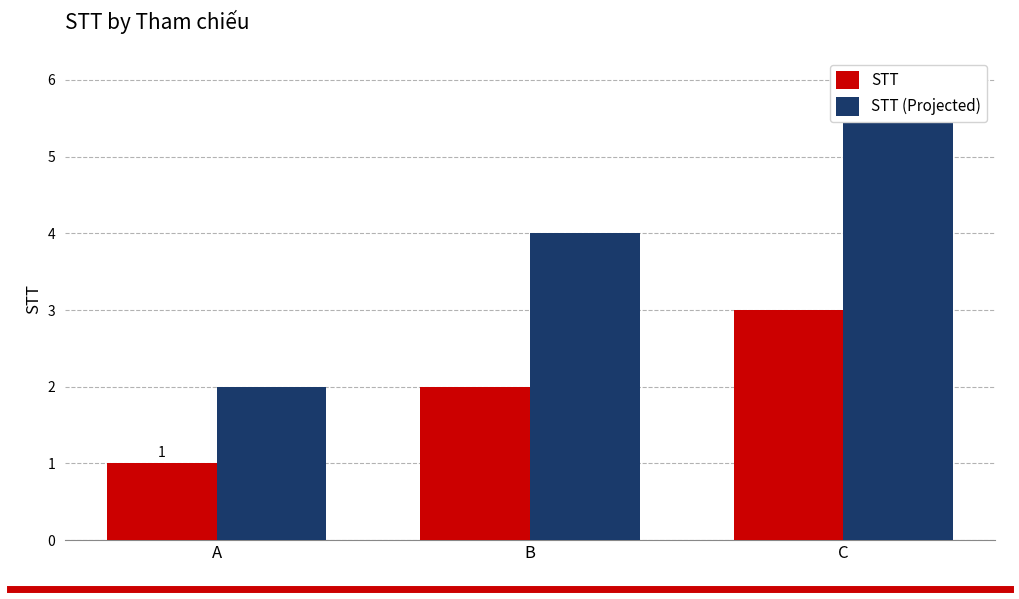

How many data points in STT (Projected) are less than 4?

1